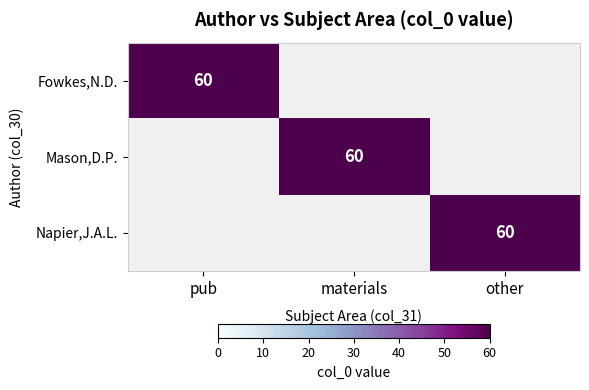

What is the difference between the Napier,J.A.L. values at pub and other?

60